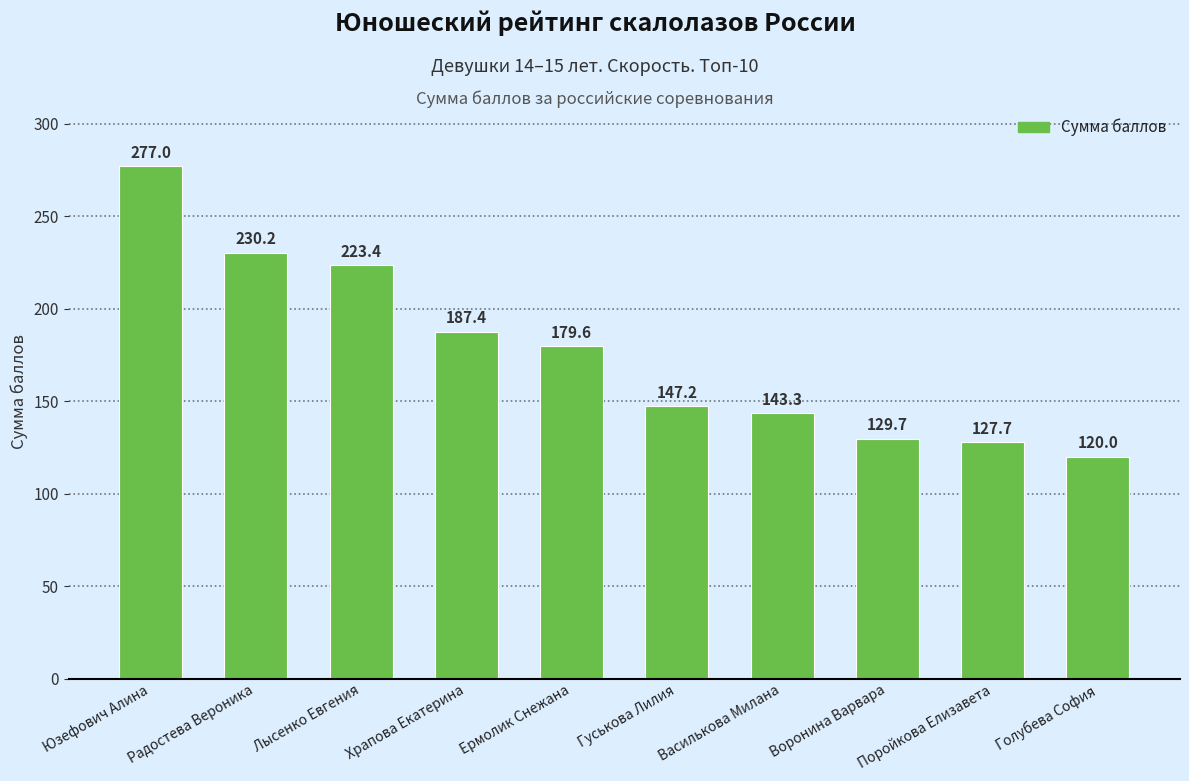

What is the greatest value displayed?

277.0